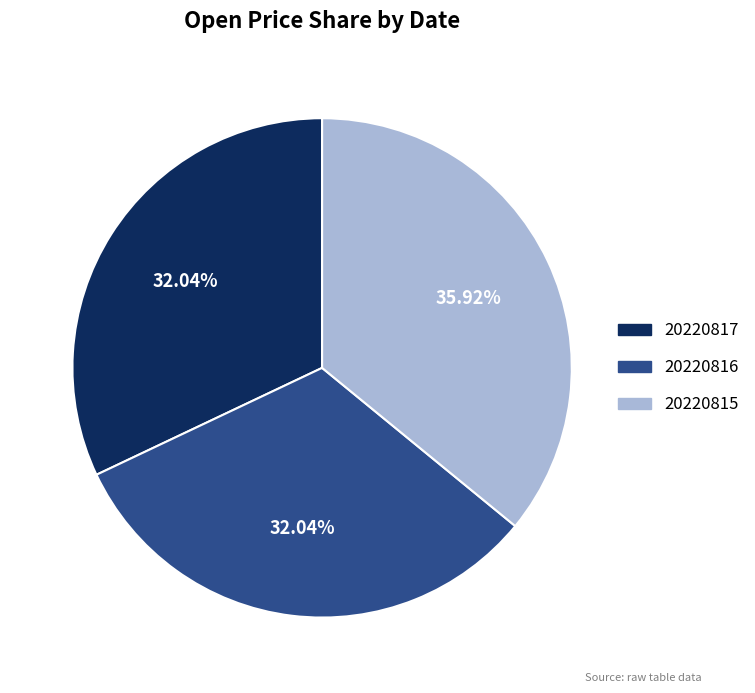

Is 20220816 the majority of the pie?

No